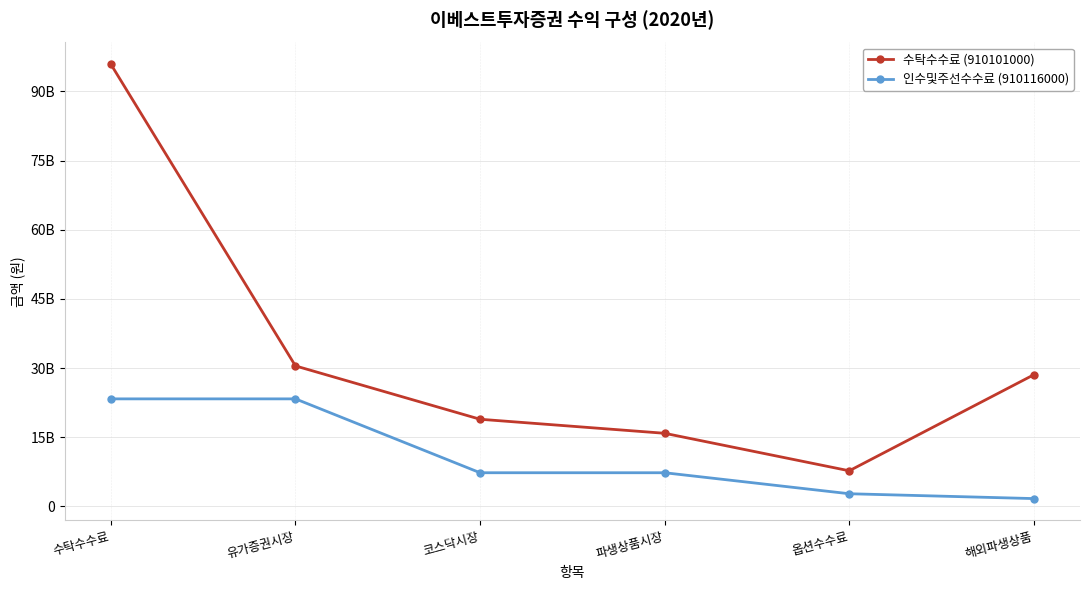

Reading left to right, transcribe all the data shown in this chart.

수탁수수료 (910101000): 수탁수수료=95917559042	유가증권시장=30482631821	코스닥시장=18913158466	파생상품시장=15867581618	옵션수수료=7734031576	해외파생상품=28568437945
인수및주선수수료 (910116000): 수탁수수료=23333720258	유가증권시장=23333720258	코스닥시장=7311366937	파생상품시장=7311366937	옵션수수료=2756099725	해외파생상품=1705356600